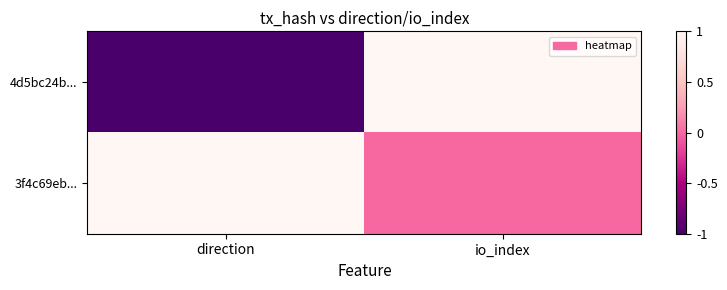

Which category has the lowest value across all series?

direction